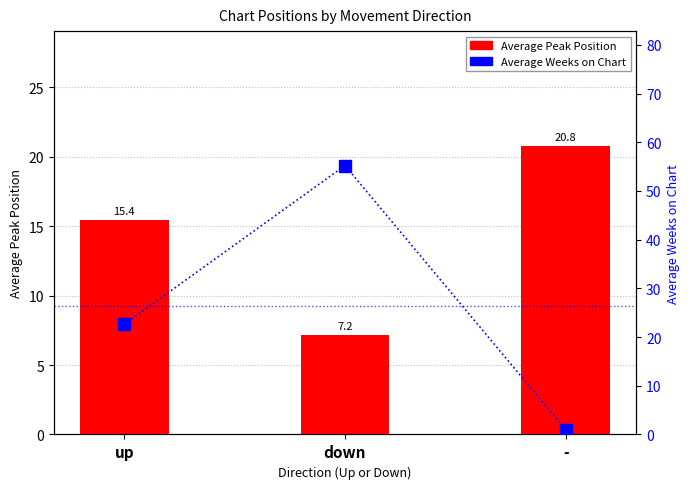

Between down and -, which series saw the biggest shift?

Average Weeks on Chart